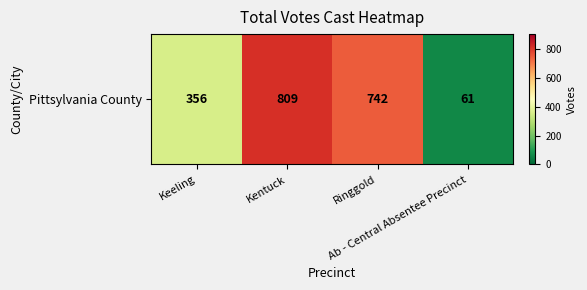

What is the change in value from Keeling to Ab - Central Absentee Precinct?

-295